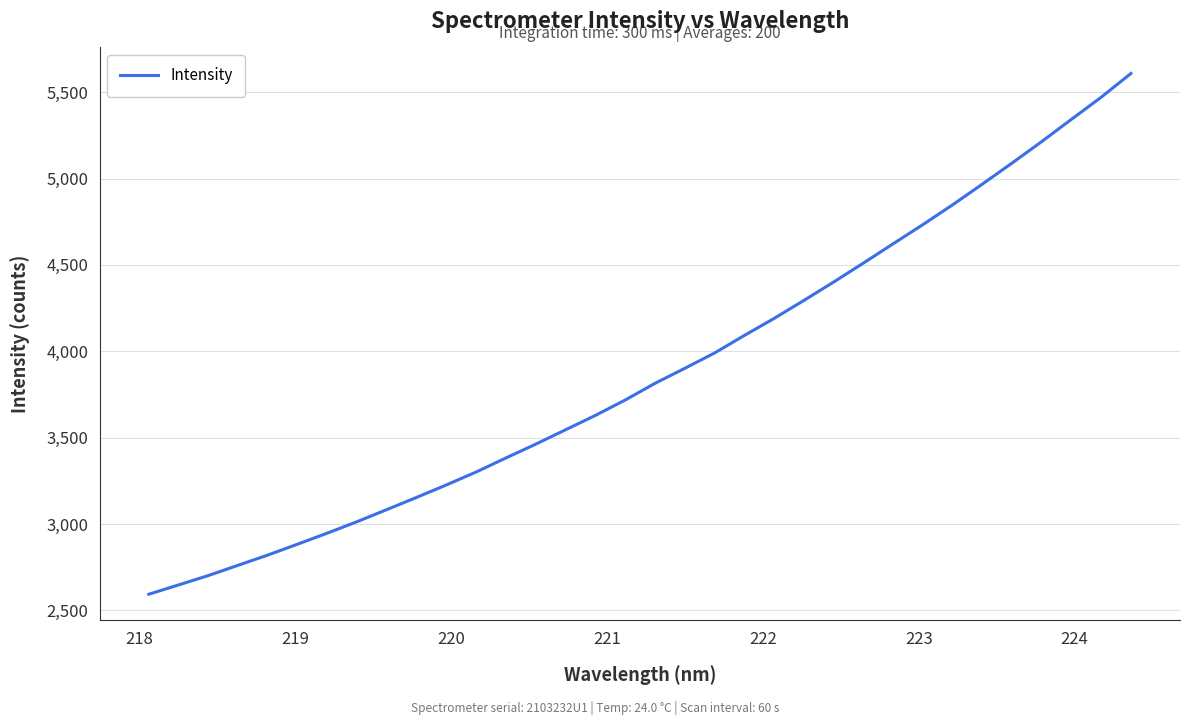

What is the difference between the maximum and minimum values?

3015.2